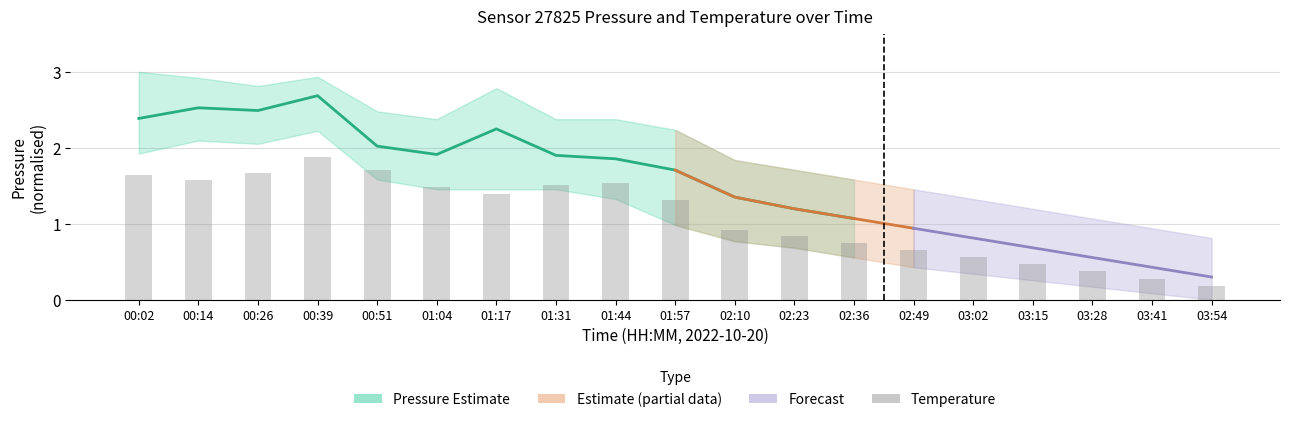

List the labels in order of value, smallest first.

03:54, 03:41, 03:28, 03:15, 03:02, 02:49, 02:36, 02:23, 02:10, 01:57, 01:17, 01:04, 01:31, 01:44, 00:14, 00:02, 00:26, 00:51, 00:39